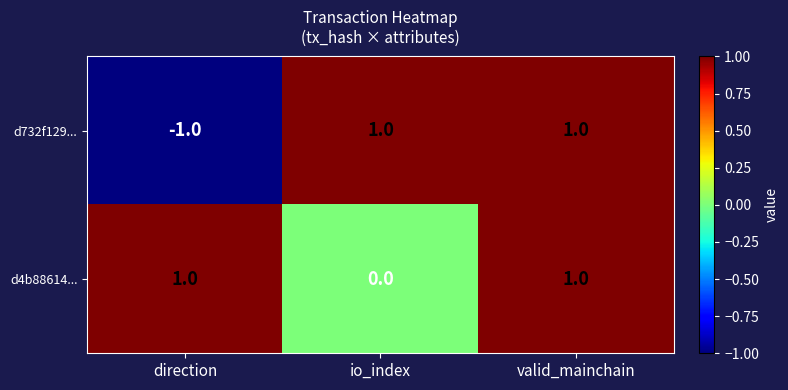

How many distinct data groups are displayed?

2